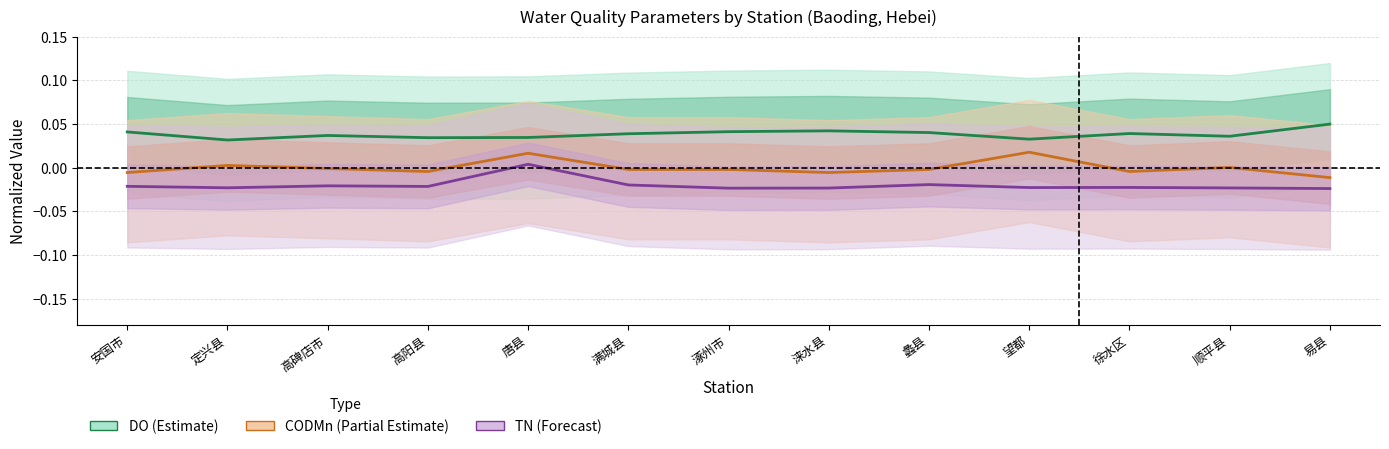

At which category does the chart reach its minimum across all series?

易县